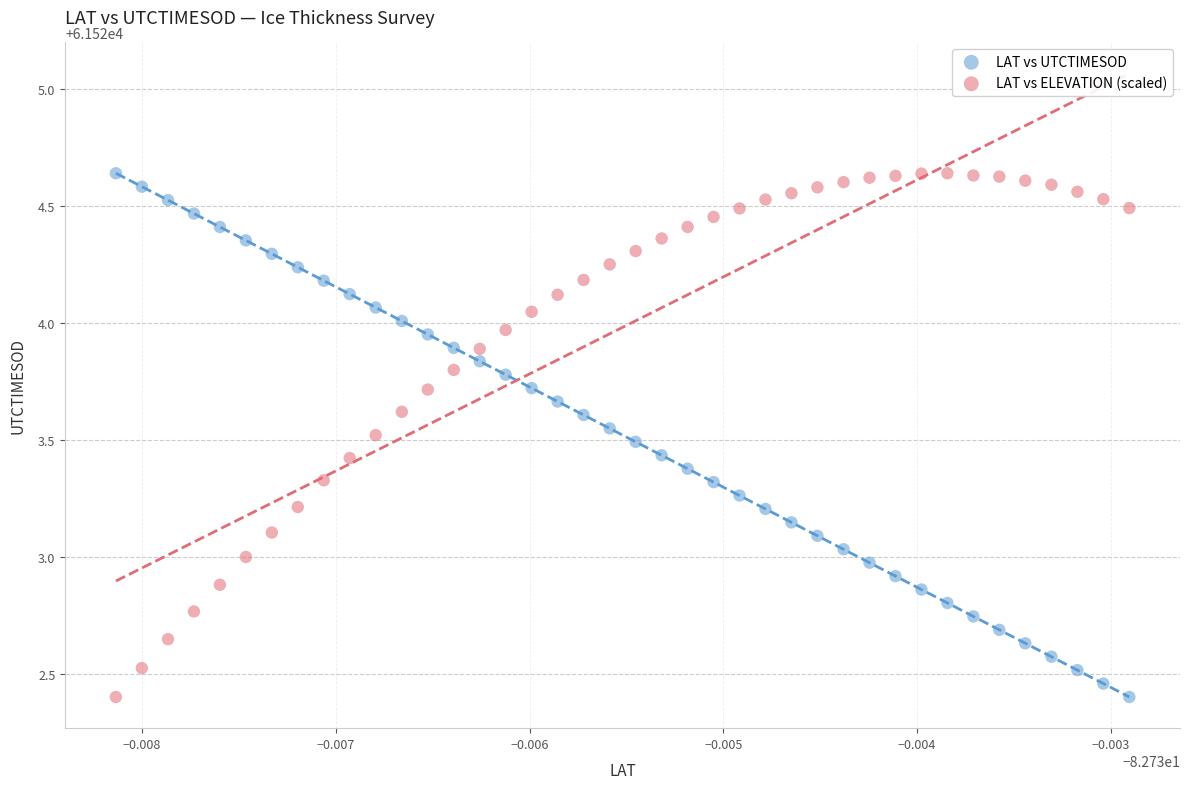

Across all data points, what is the range of Y values (max minus min)?

2.2